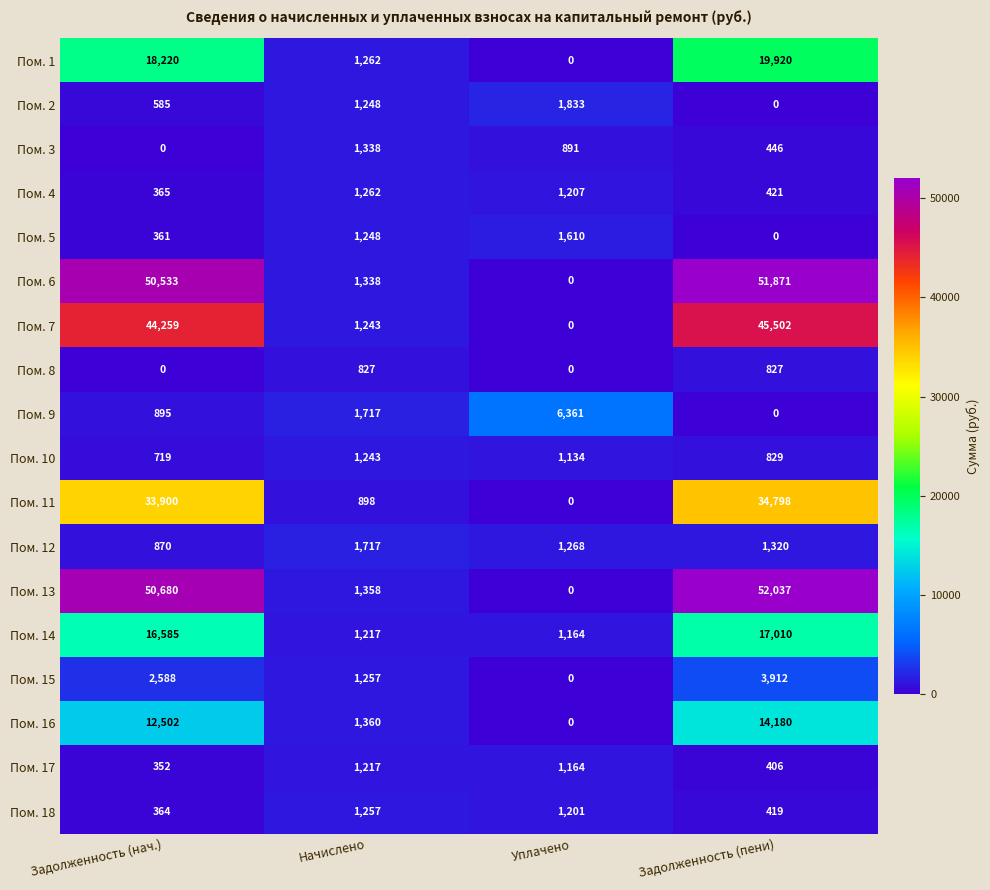

Where does the Пом. 4 series first go above 1207?

Начислено